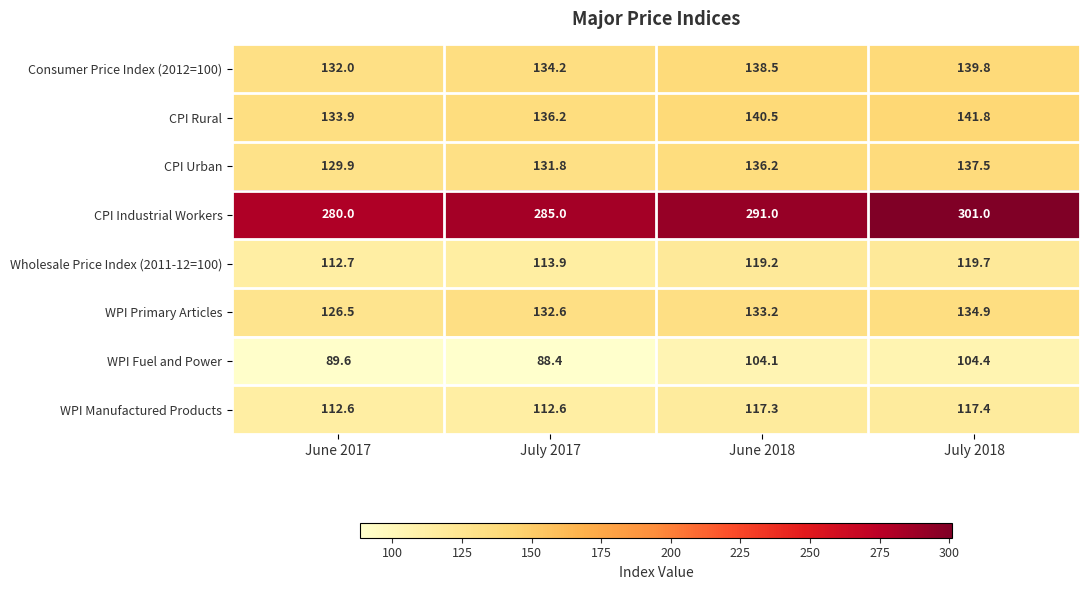

Which series has the widest spread of values?

CPI Industrial Workers